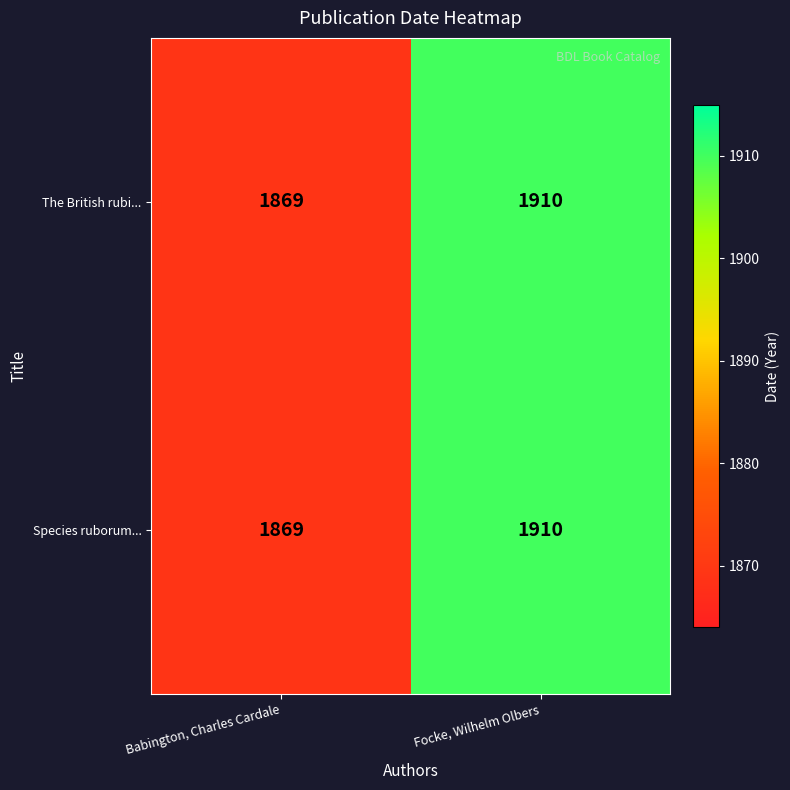

Is the value of Species ruborum... at Babington, Charles Cardale greater than the value of The British rubi... at Focke, Wilhelm Olbers?

No